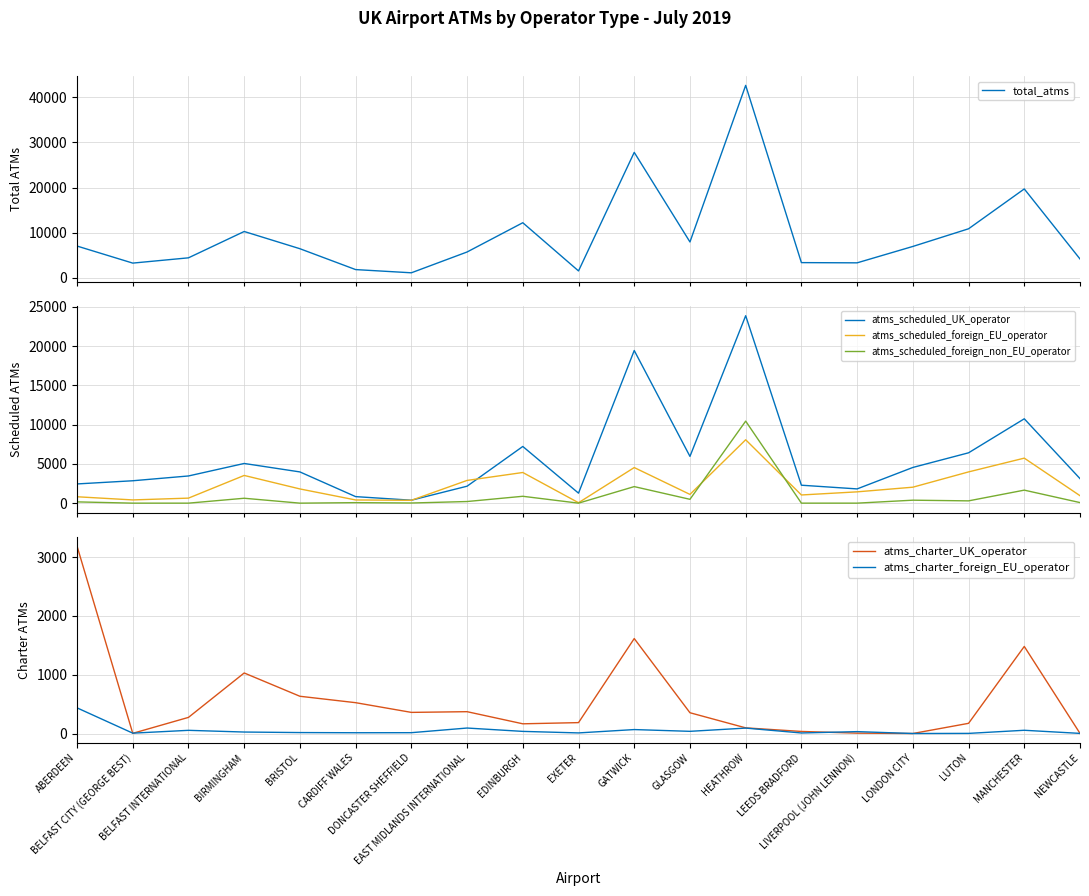

At how many categories does at least one series exceed 594?

19